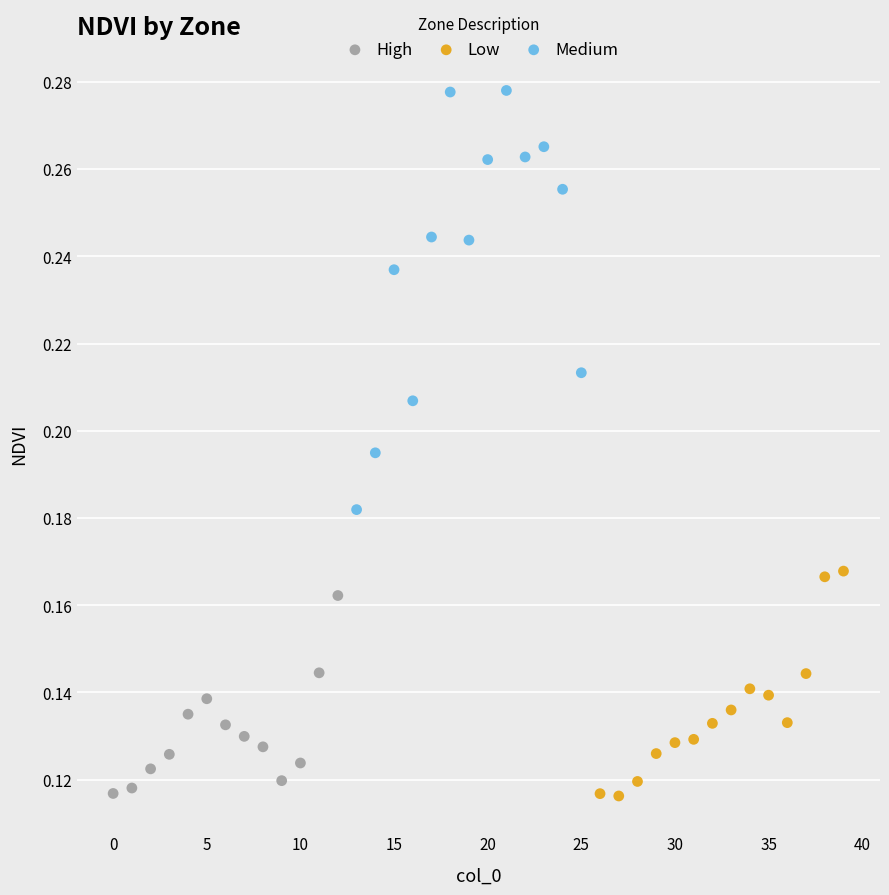

Which series has the largest Y range (max minus min)?

Medium